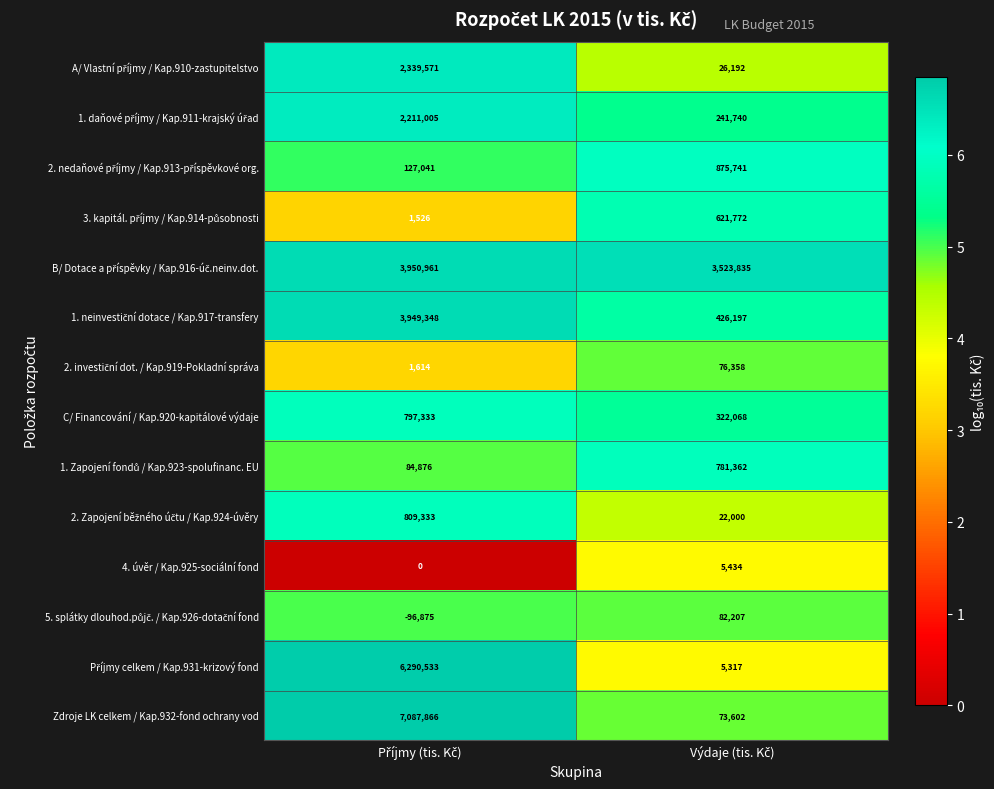

What is the maximum value for 4. úvěr / Kap.925-sociální fond?

5434